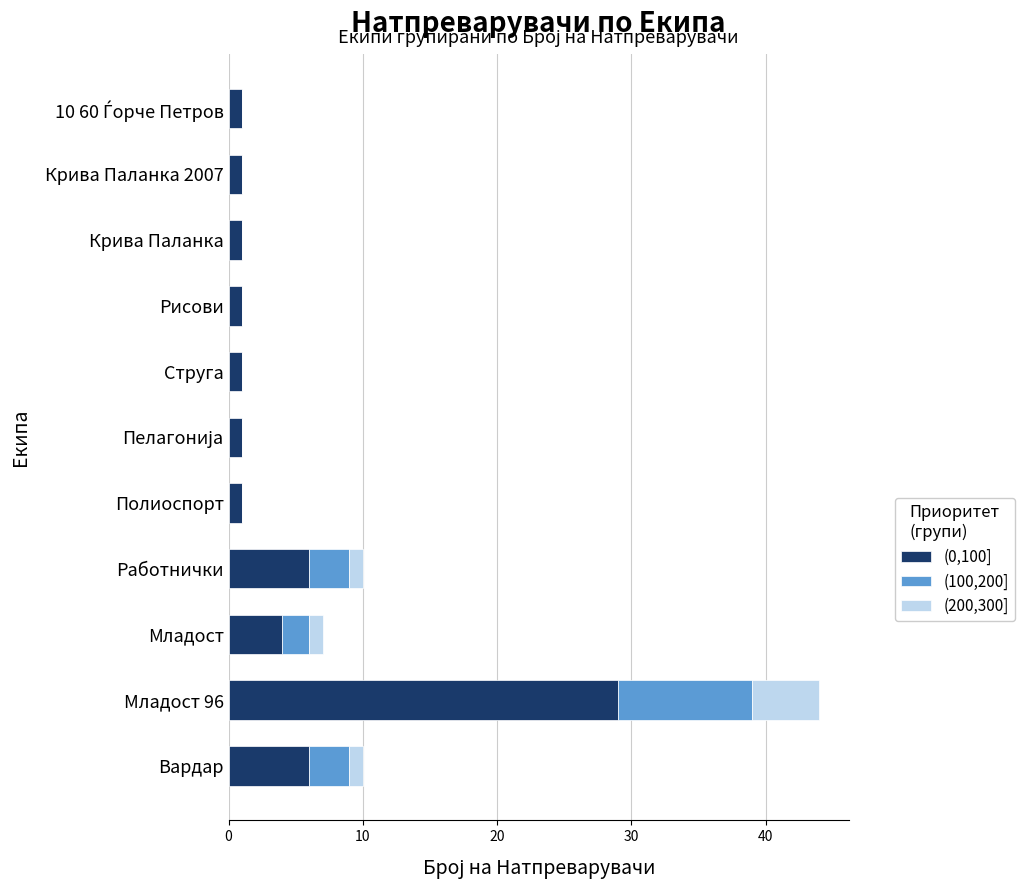

At which category is the sum across all series the highest?

Младост 96